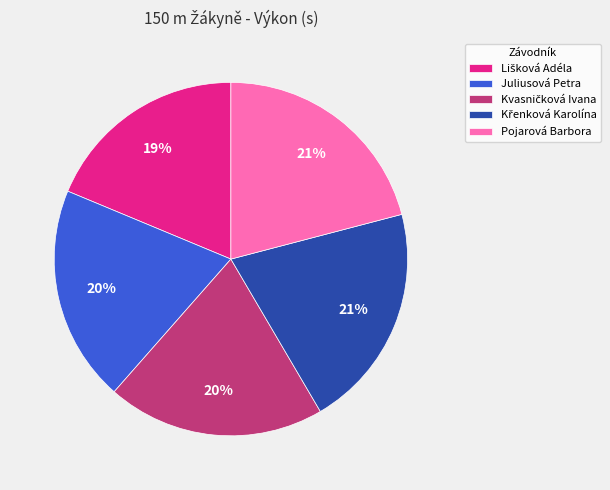

What percentage is the Pojarová Barbora slice, to the nearest percent?

21%